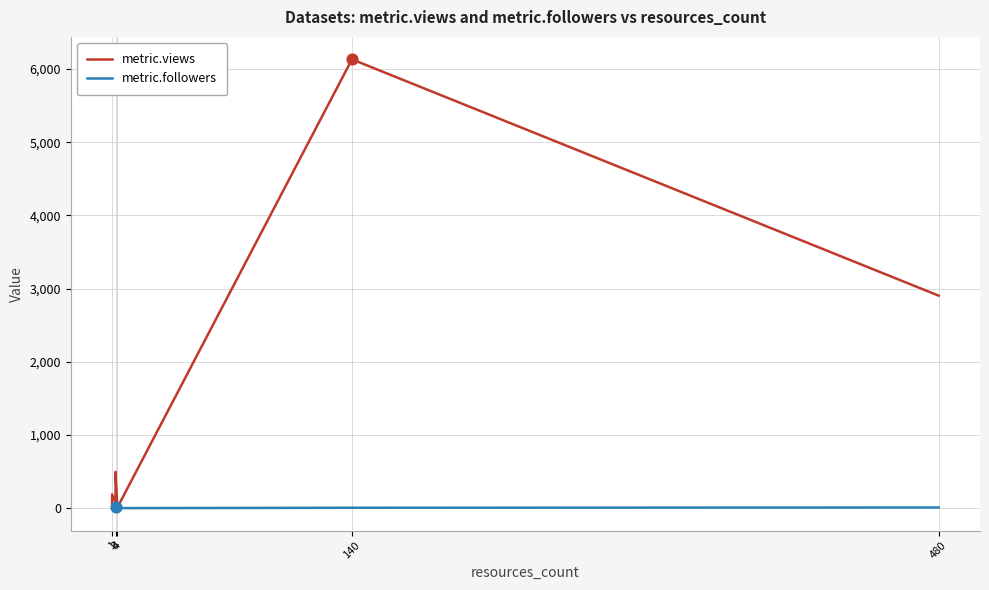

Which series has the largest total across all categories?

metric.views